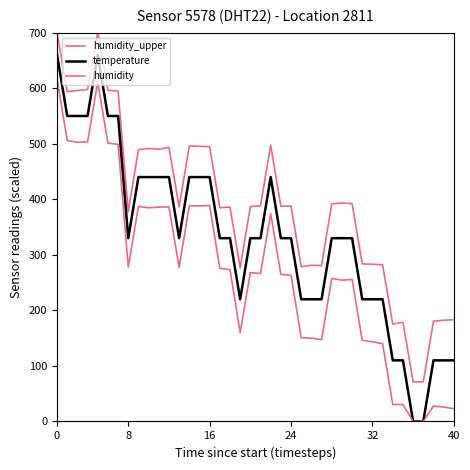

How many lines are shown in the chart?

3